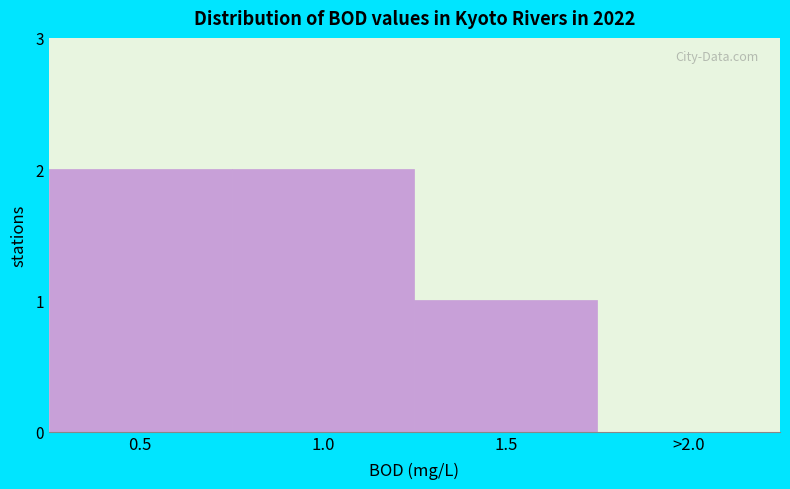

Reading left to right, extract all data points from this chart.

0.5=2	1.0=2	1.5=1	>2.0=0